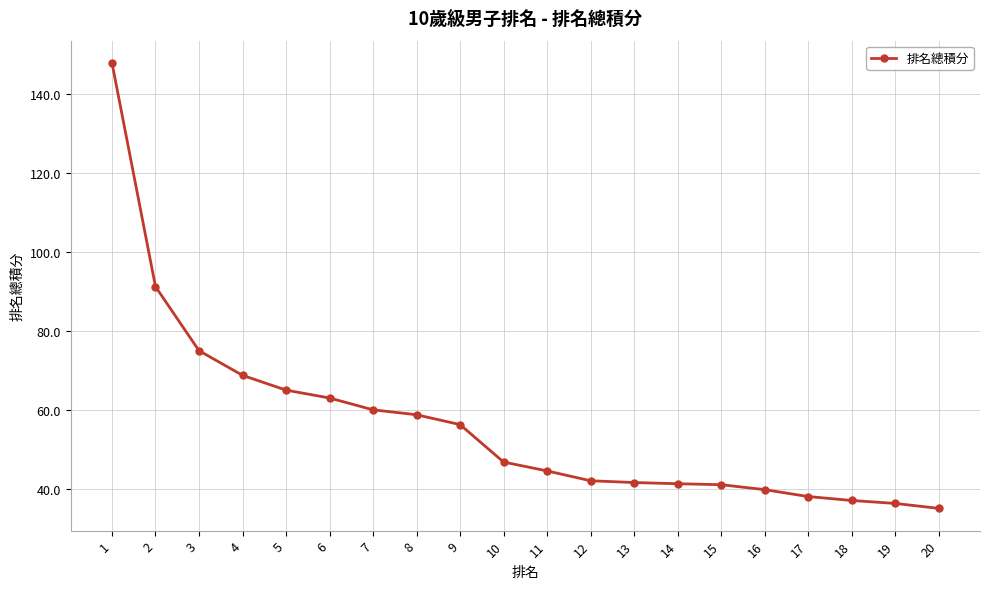

At which label is the value closest to 91?

2